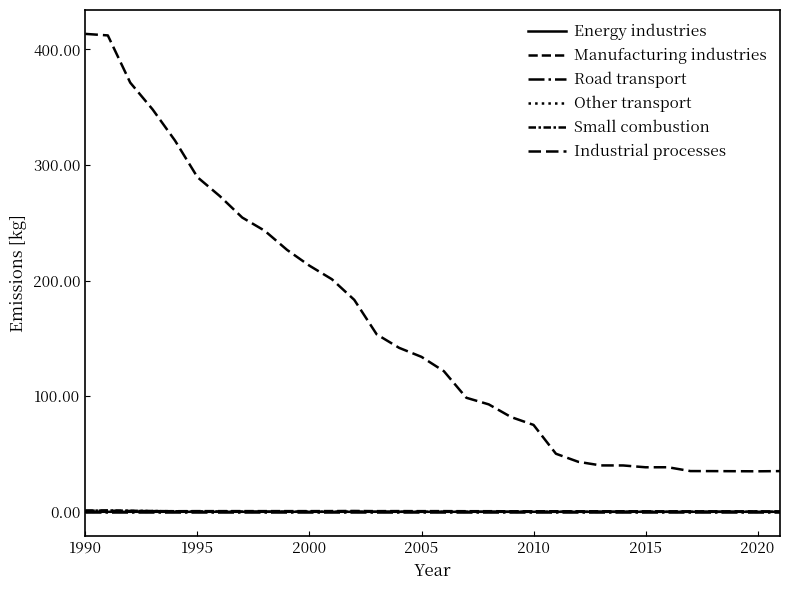

True or false: Energy industries and Other transport intersect in this chart.

False